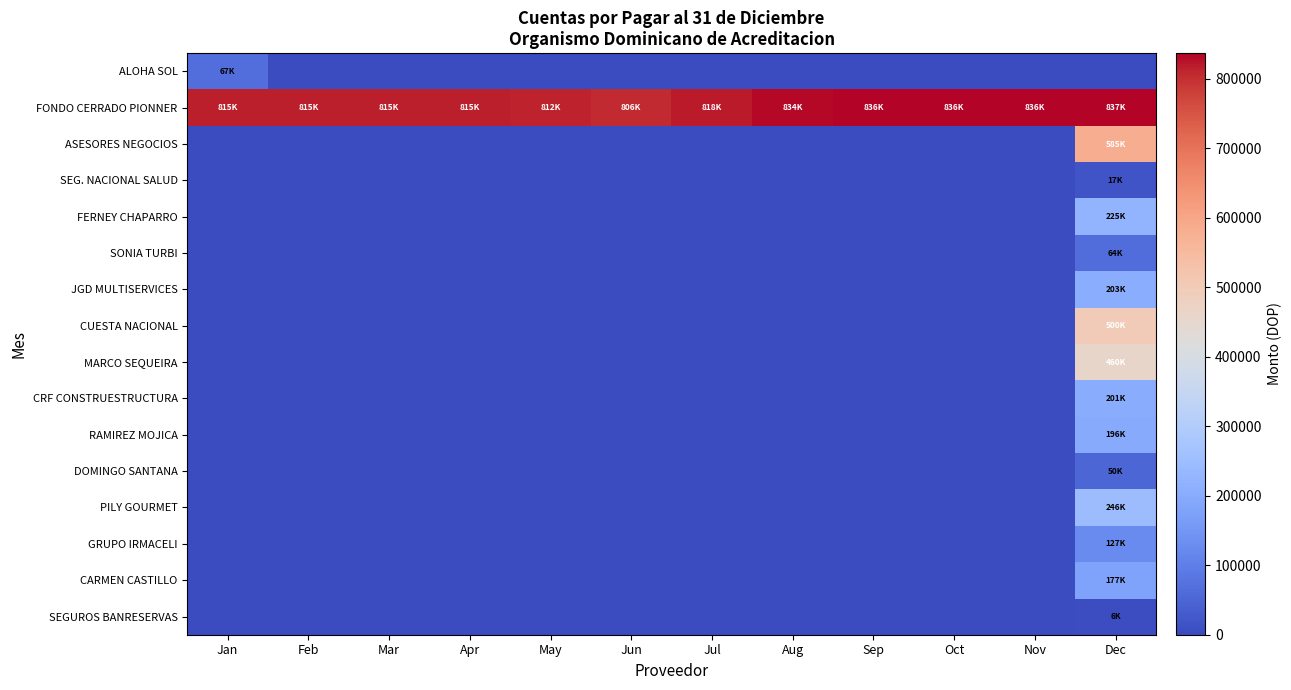

At how many categories does at least one series exceed 710837?

12